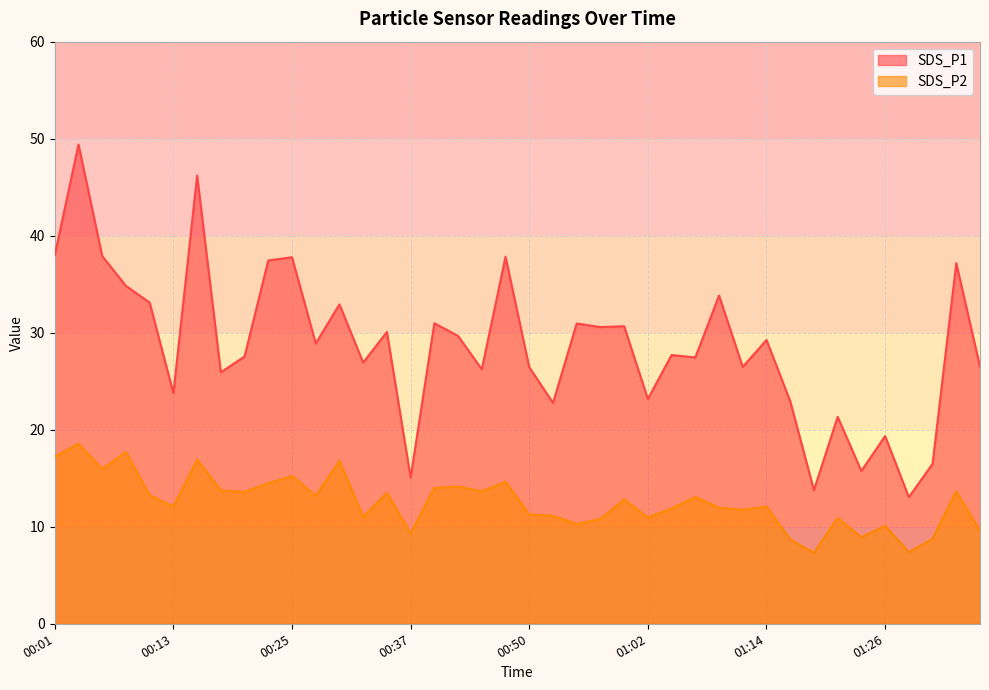

What is the sum of the SDS_P1 values at 00:03 and 00:37?

64.5